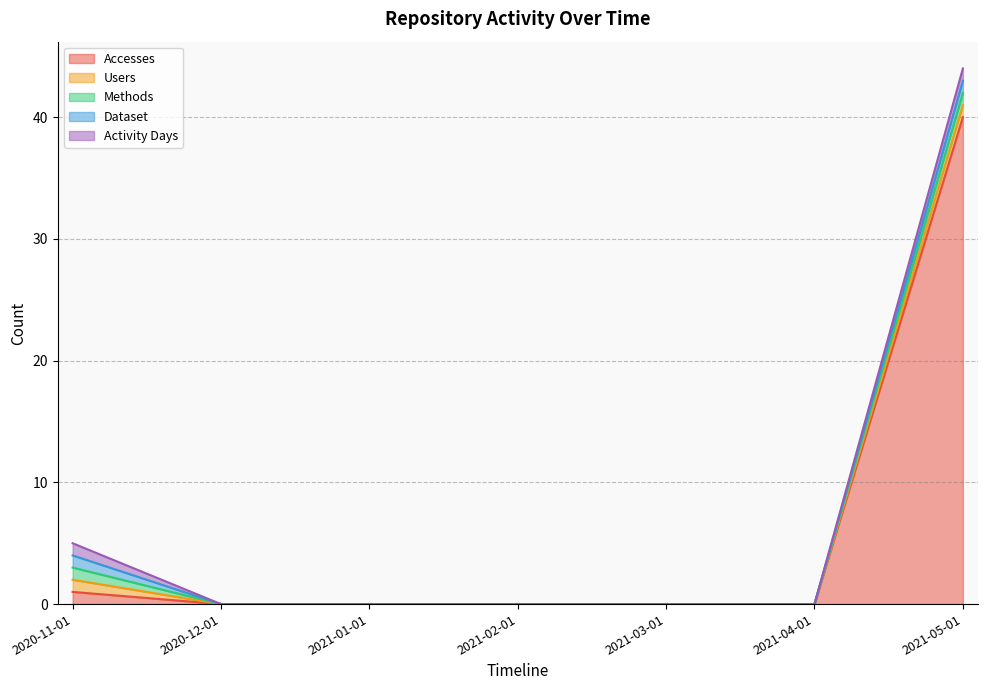

True or false: Accesses has a value of -27 at 2021-02-01.

False